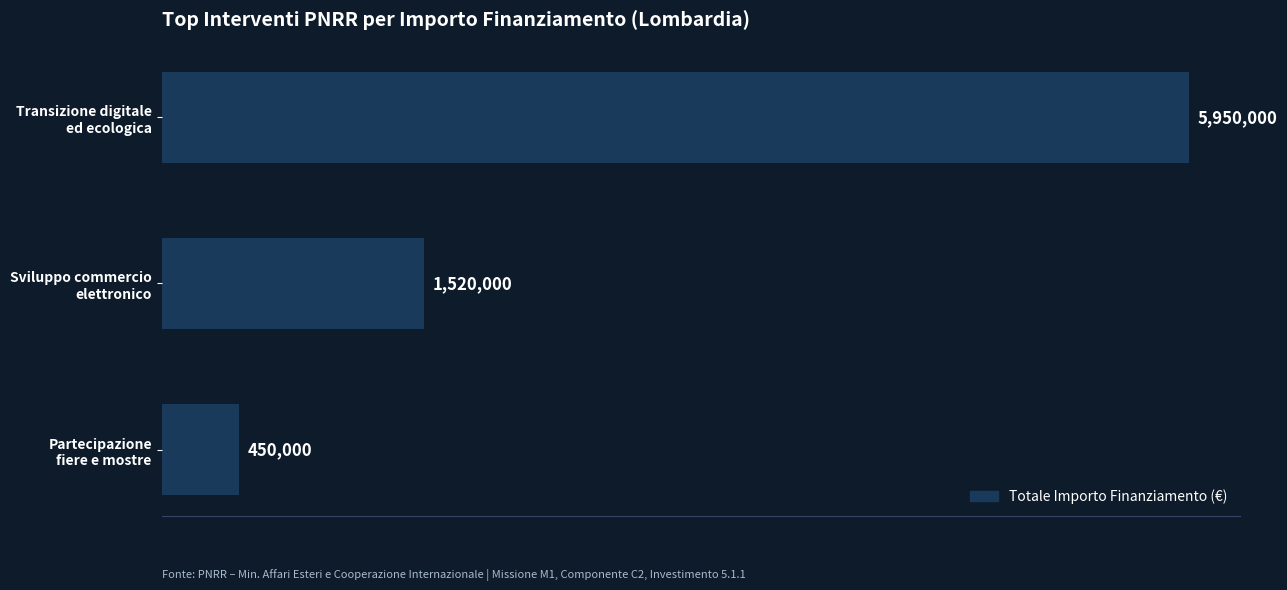

Are the bars grouped side by side (vs. stacked)?

No